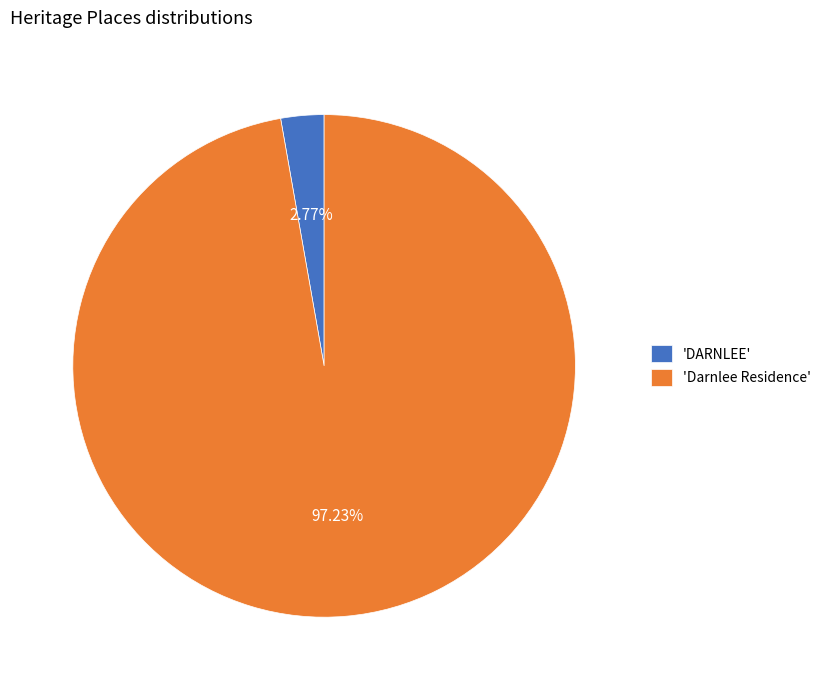

Is 'Darnlee Residence' the majority of the pie?

Yes